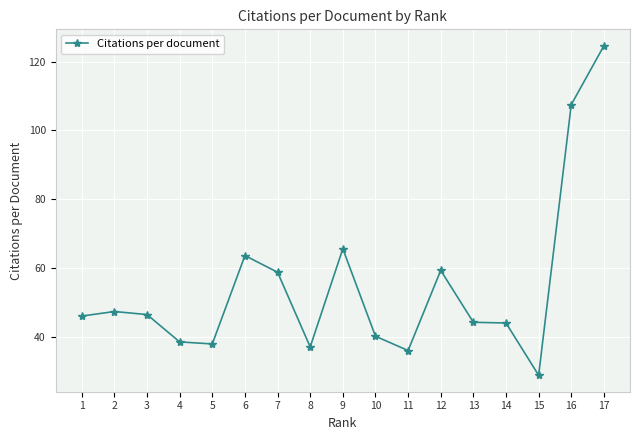

Where is the first local maximum?

2